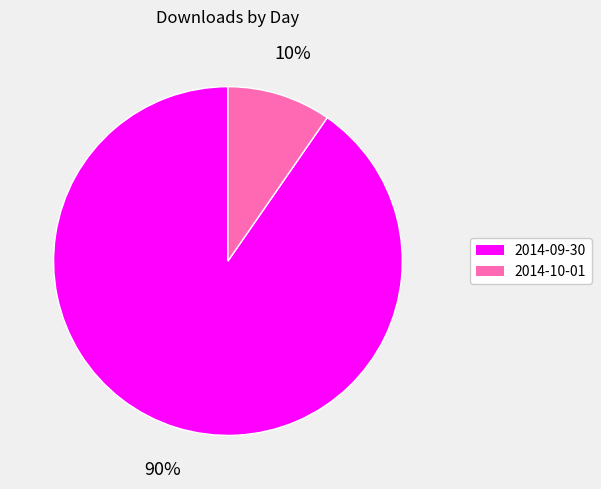

Rank the categories by value from lowest to highest.

2014-10-01, 2014-09-30